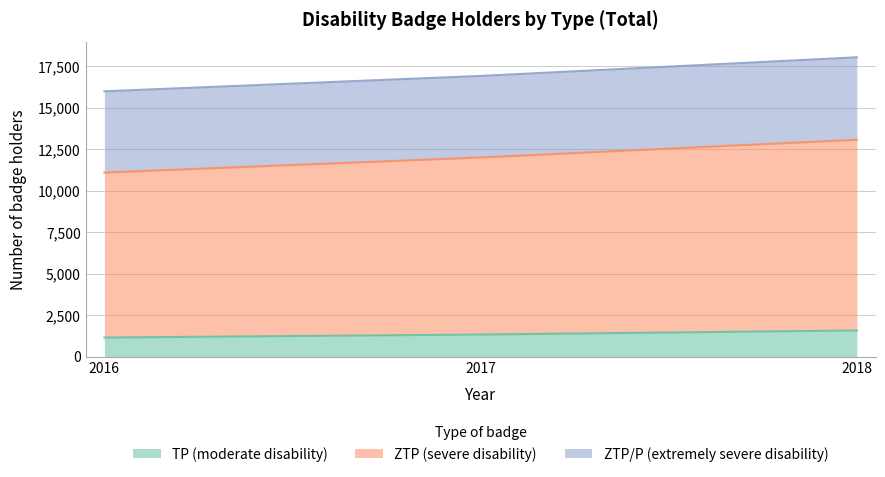

Is the value of ZTP (severe disability) at 2018 greater than the value of TP (moderate disability) at 2017?

Yes